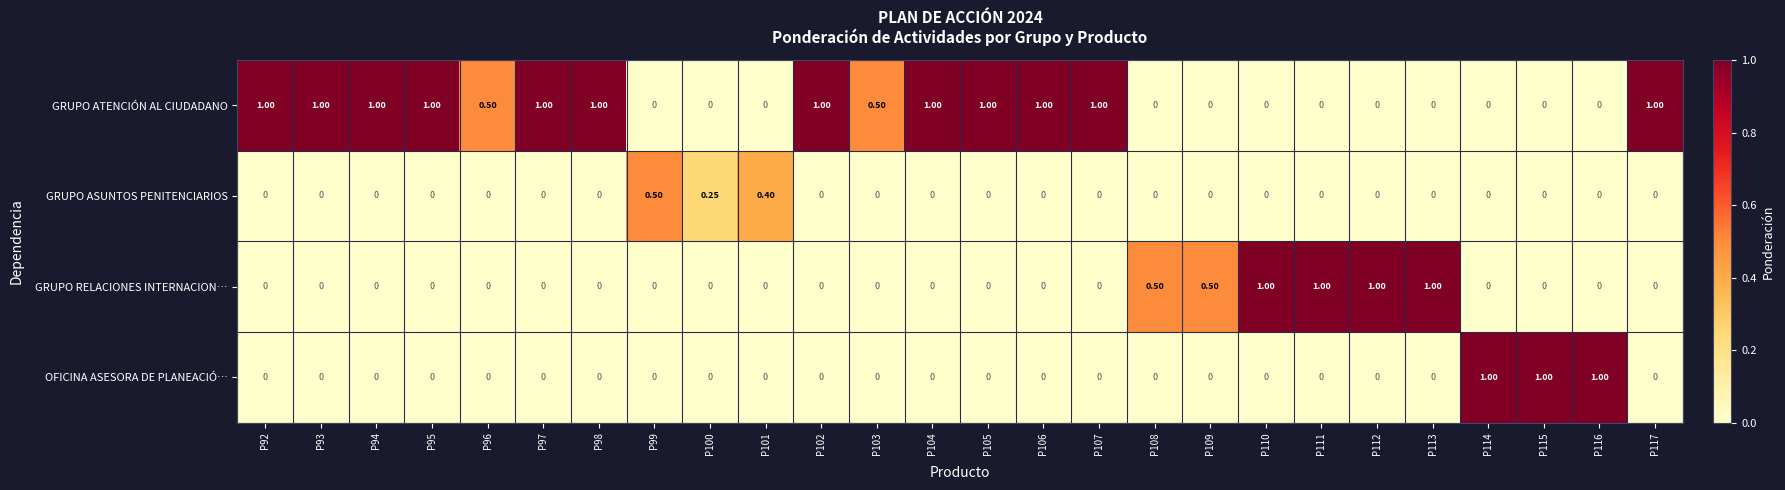

Which series has the largest total across all categories?

GRUPO ATENCIÓN AL CIUDADANO